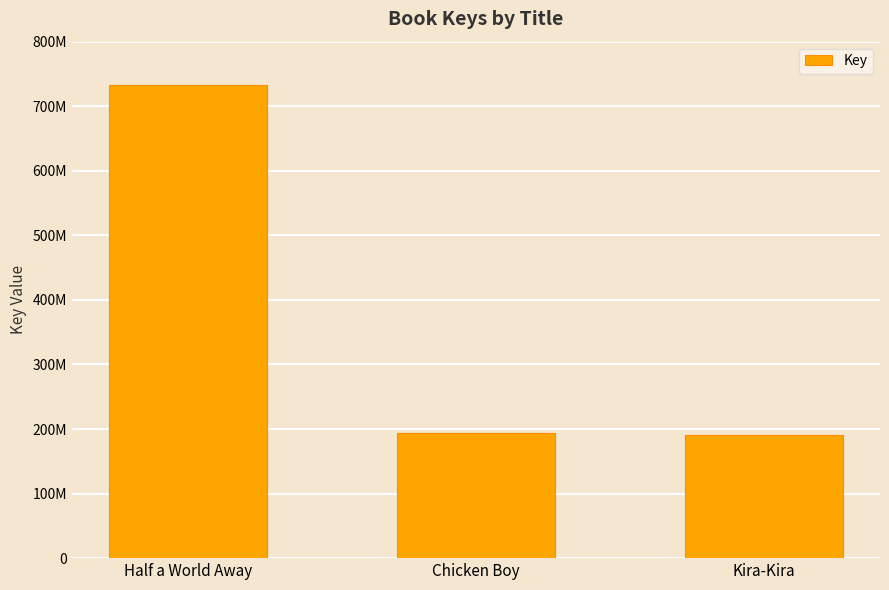

Rank the categories by value from lowest to highest.

Kira-Kira, Chicken Boy, Half a World Away